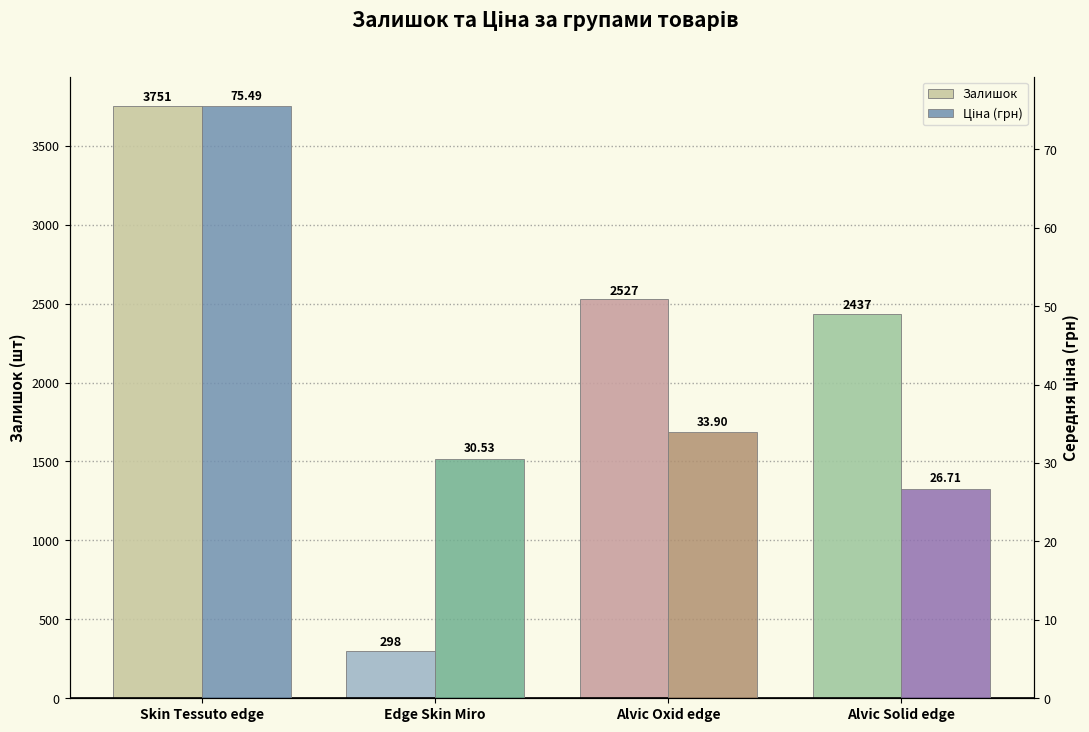

Reading left to right, what are all the values shown in this chart?

Залишок: 3751.0	298.0	2527.0	2437.0
Ціна (грн): 75.5	30.5	33.9	26.7